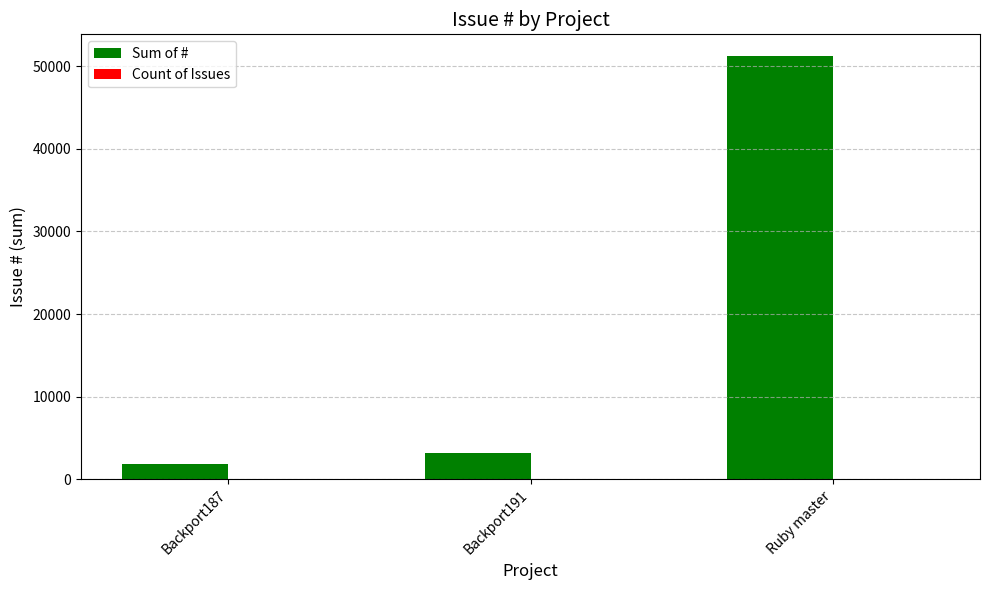

At which category is the sum across all series the highest?

Ruby master